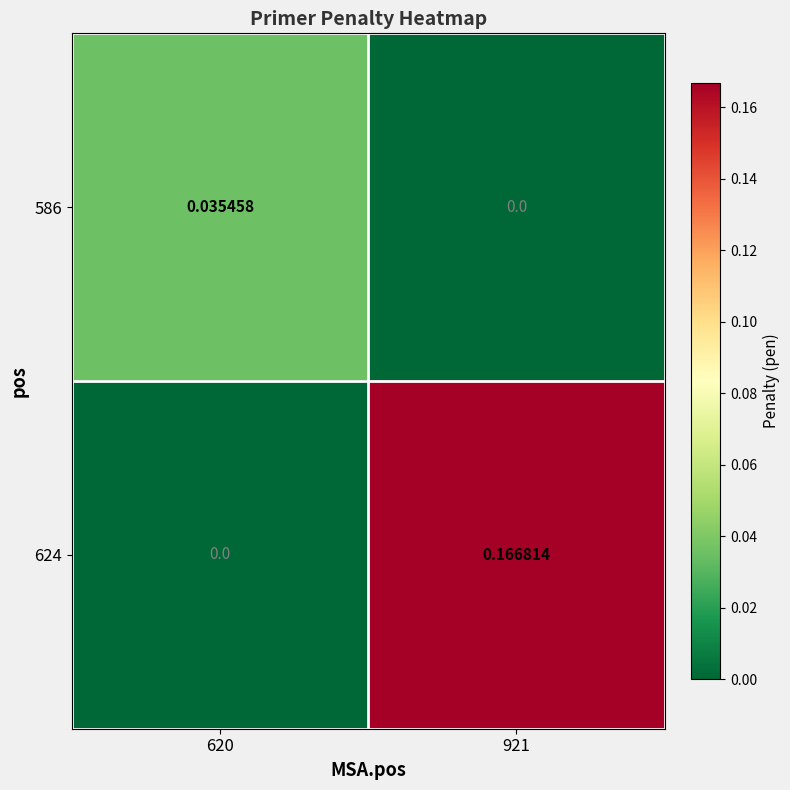

Is the value of 624 at 620 greater than the value of 586 at 620?

No